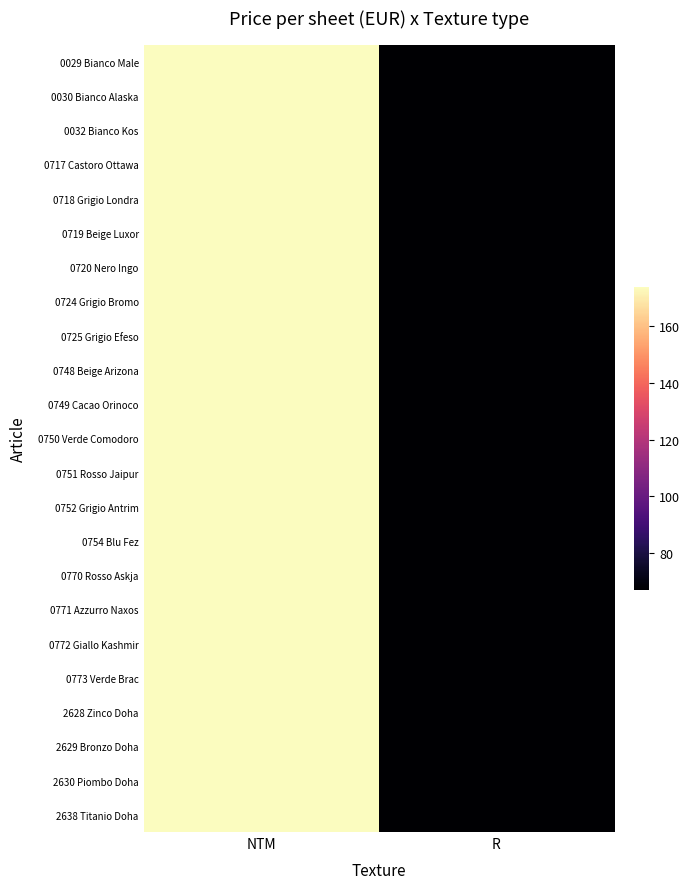

How many data points does each series have?

2